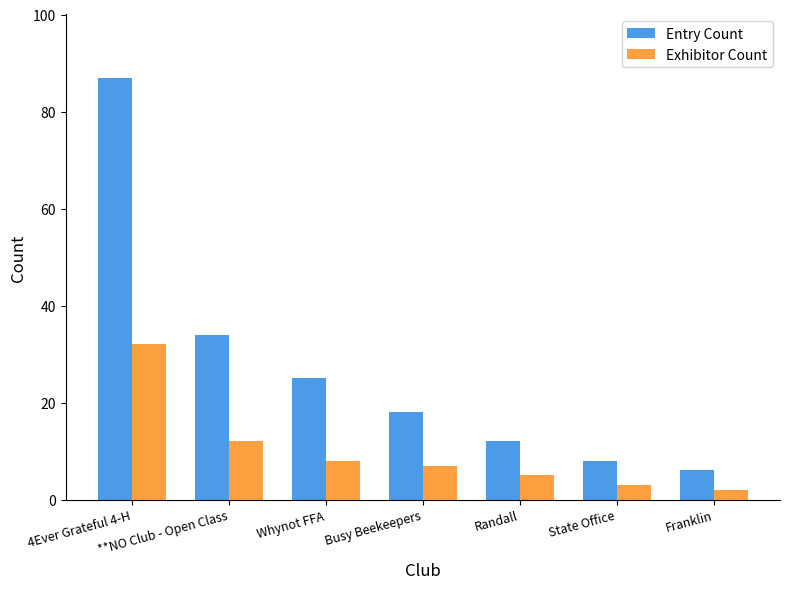

At which label does Entry Count first exceed 18?

4Ever Grateful 4-H